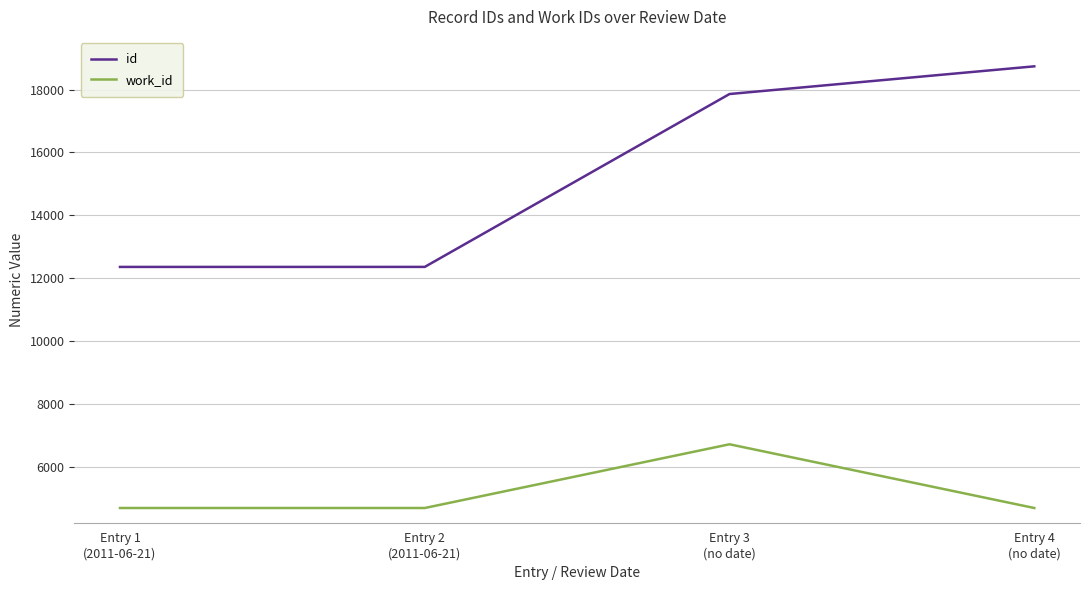

Is this an area chart (filled region under the line)?

No